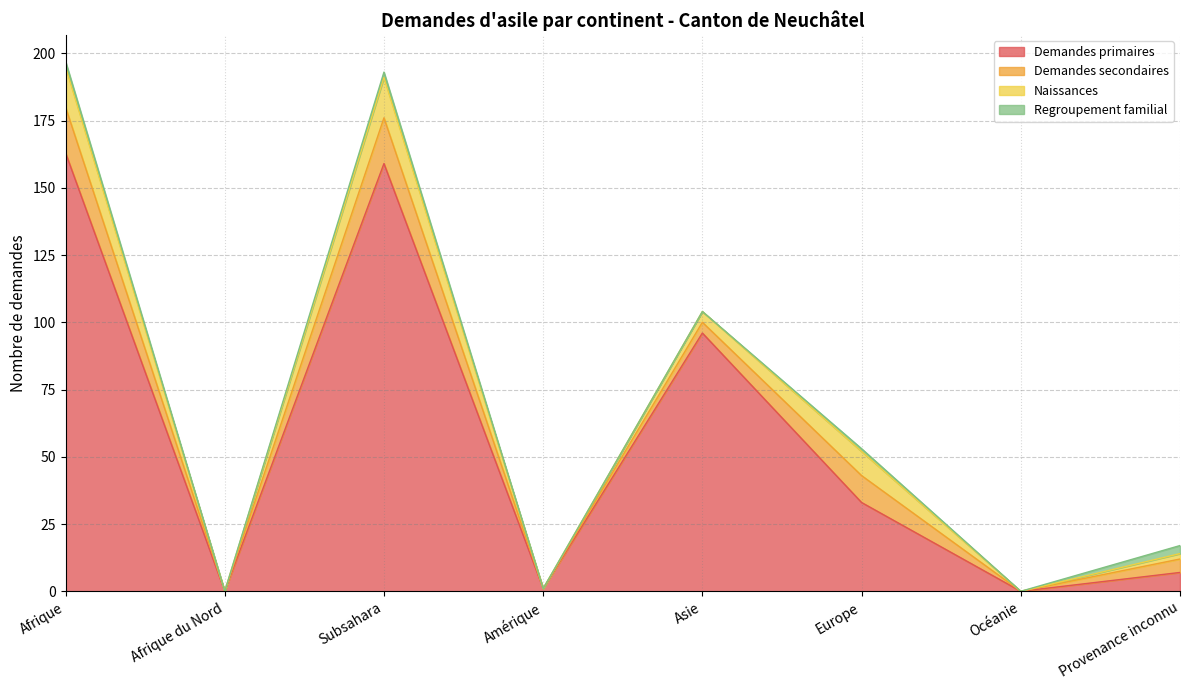

True or false: Demandes primaires and Regroupement familial intersect in this chart.

False